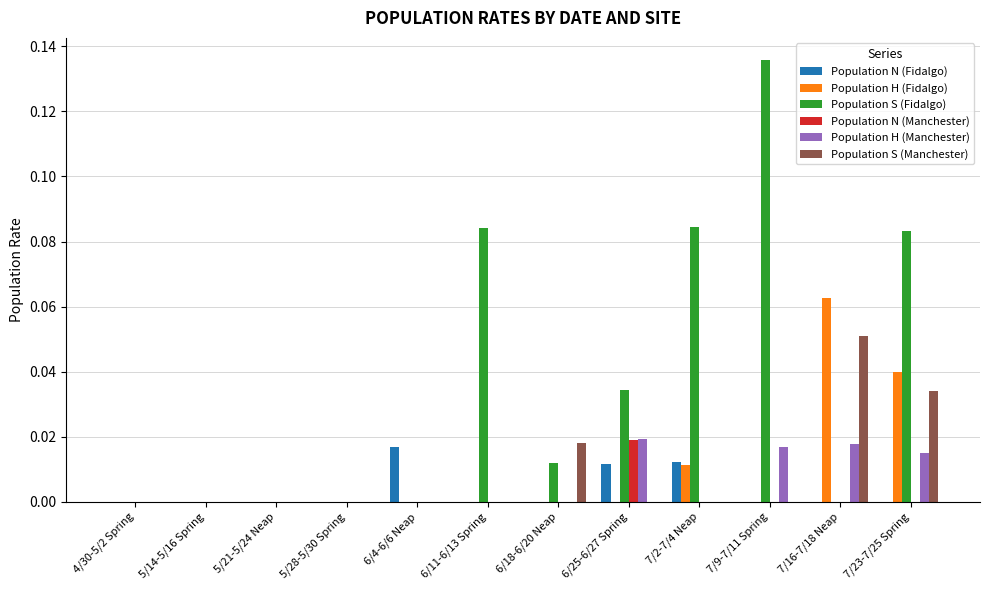

Between 7/9-7/11 Spring and 7/16-7/18 Neap, which series saw the biggest shift?

Population S (Fidalgo)